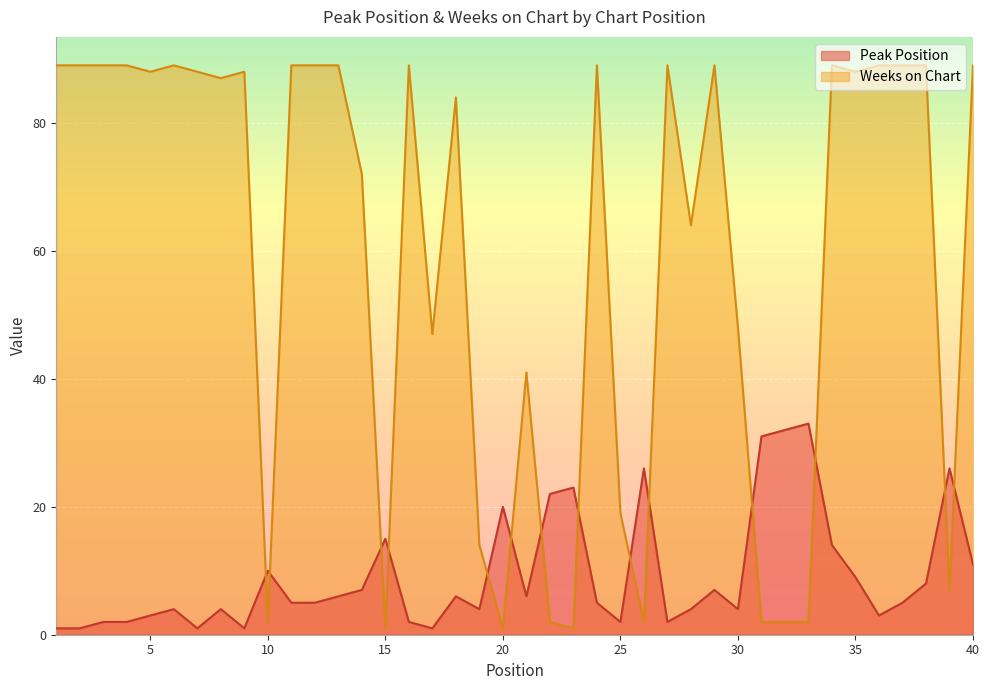

How many lines are shown in the chart?

2